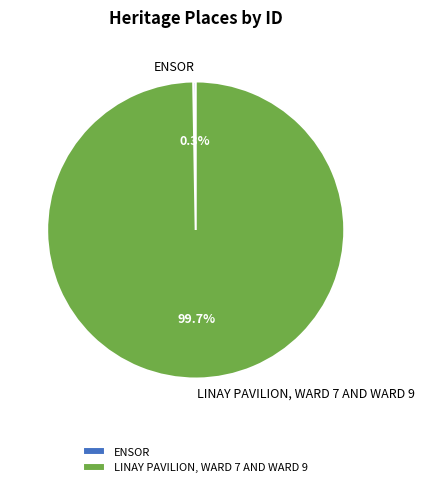

To the nearest percent, what is the difference between the largest and smallest slice percentages?

99%